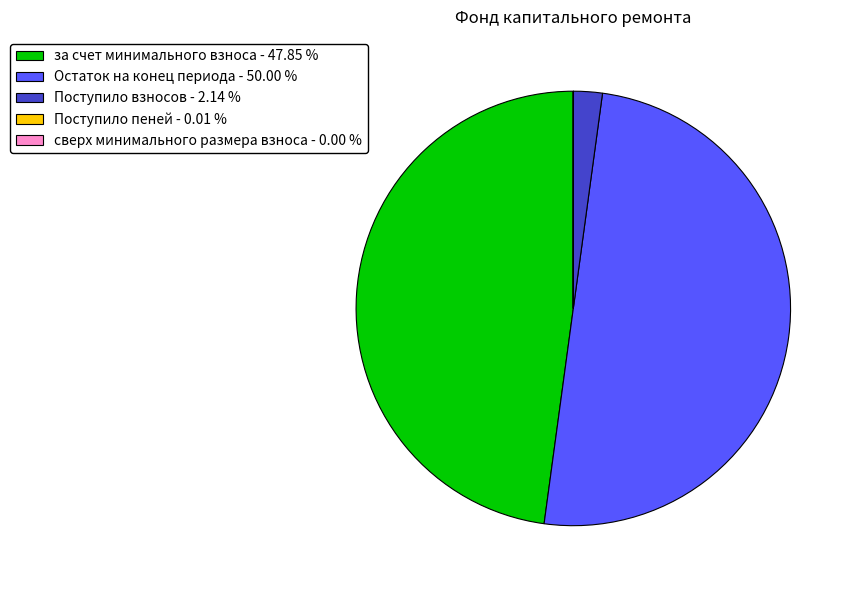

Rank the categories by value from lowest to highest.

сверх минимального размера взноса, Поступило пеней, Поступило взносов, за счет минимального взноса, Остаток на конец периода